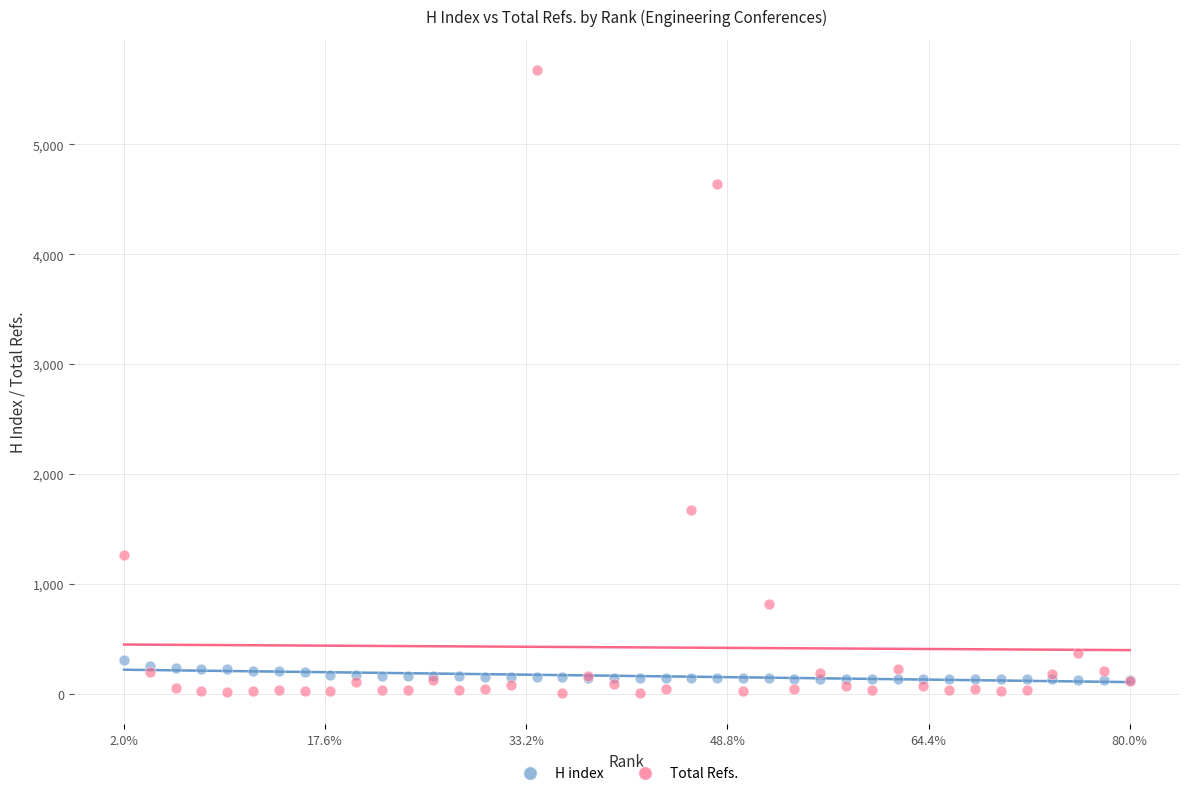

Across all series, what Y value is closest to 2840?

1672